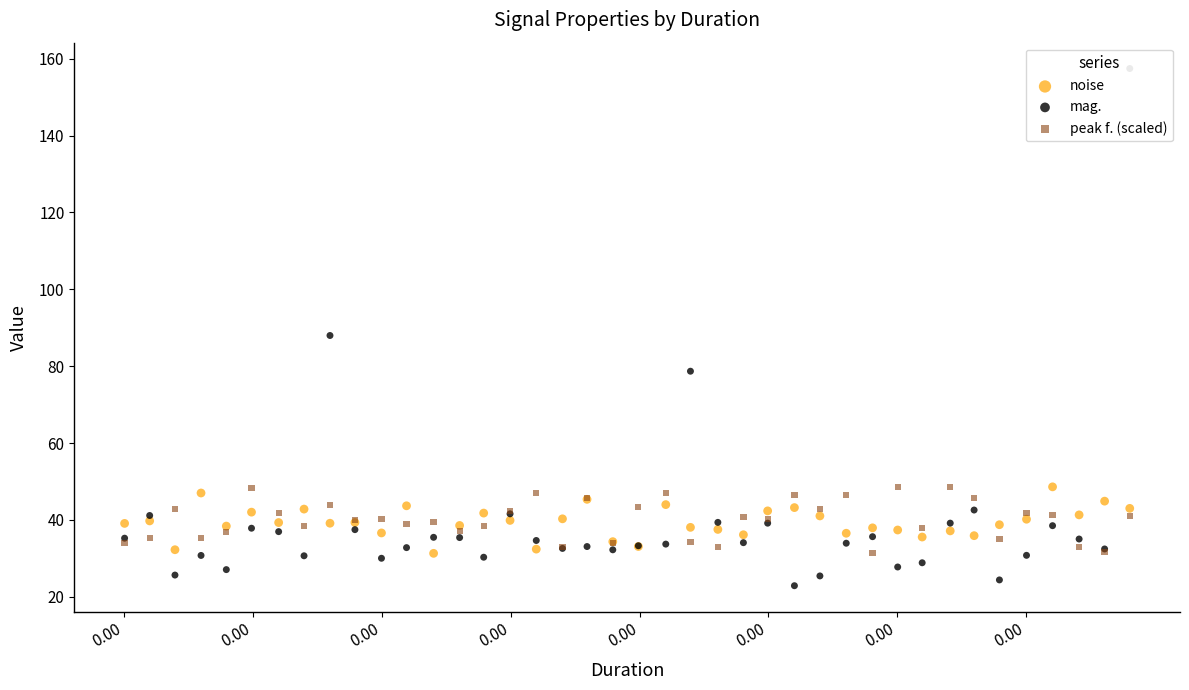

Which series has the largest total across all categories?

peak f. (scaled)